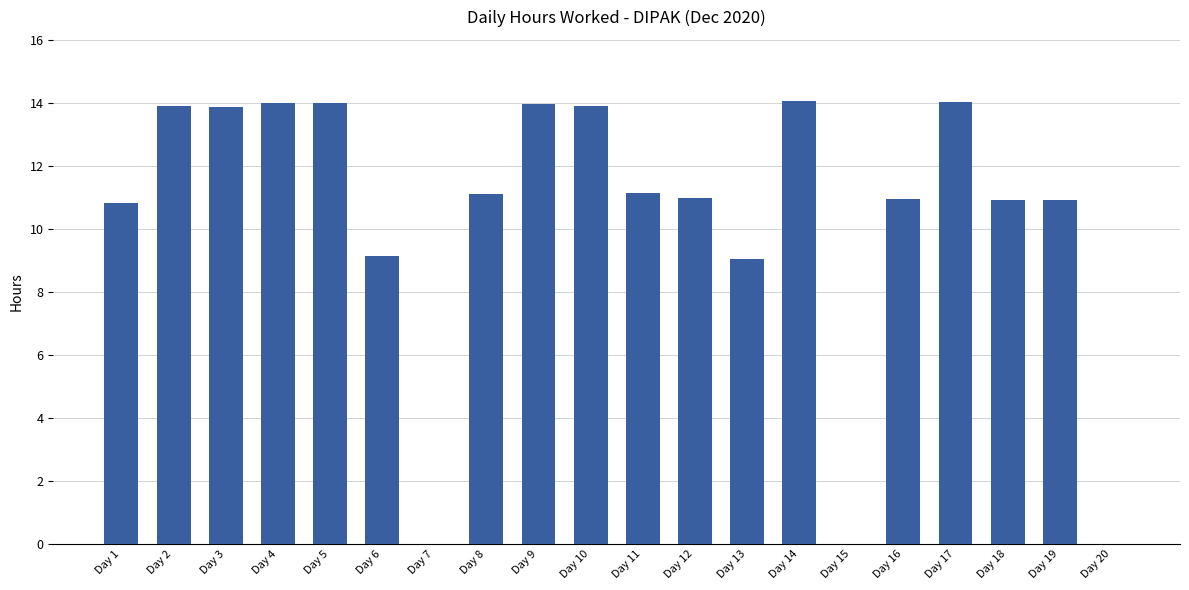

What is the sum of the values at Day 11 and Day 6?

20.3